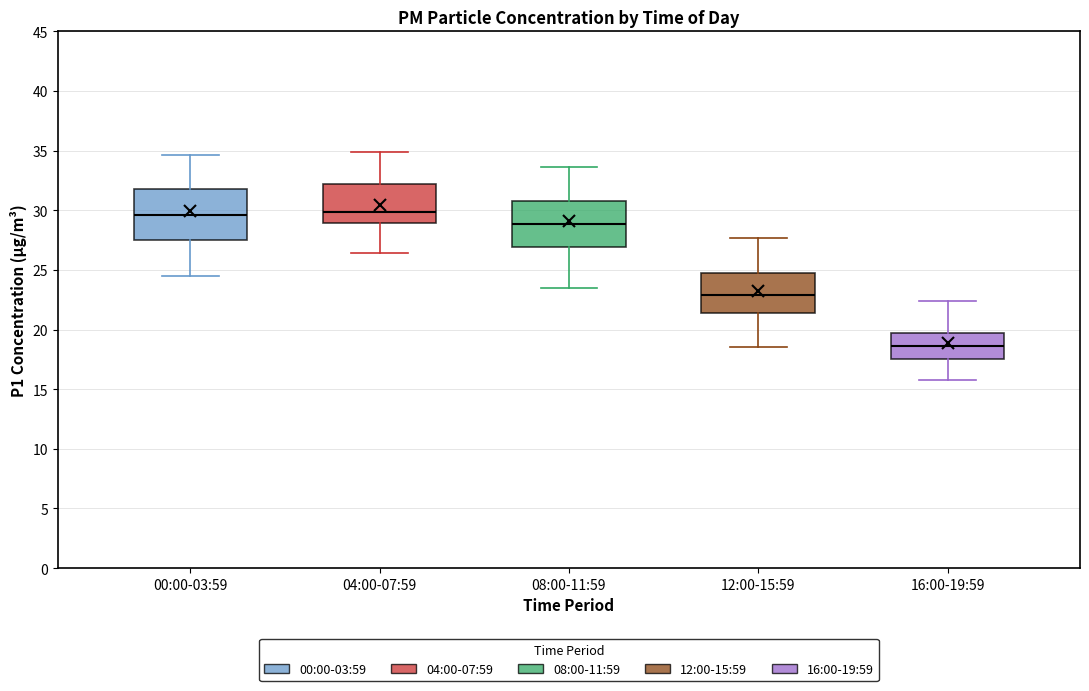

Which box's median line is the lowest?

16:00-19:59